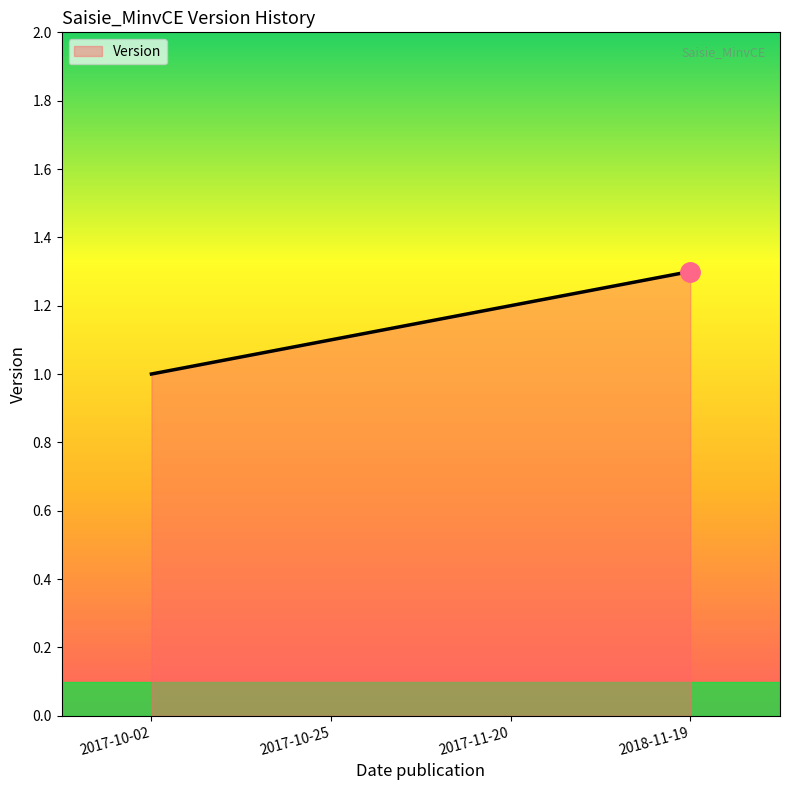

Rank the categories by value from lowest to highest.

2017-10-02, 2017-10-25, 2017-11-20, 2018-11-19